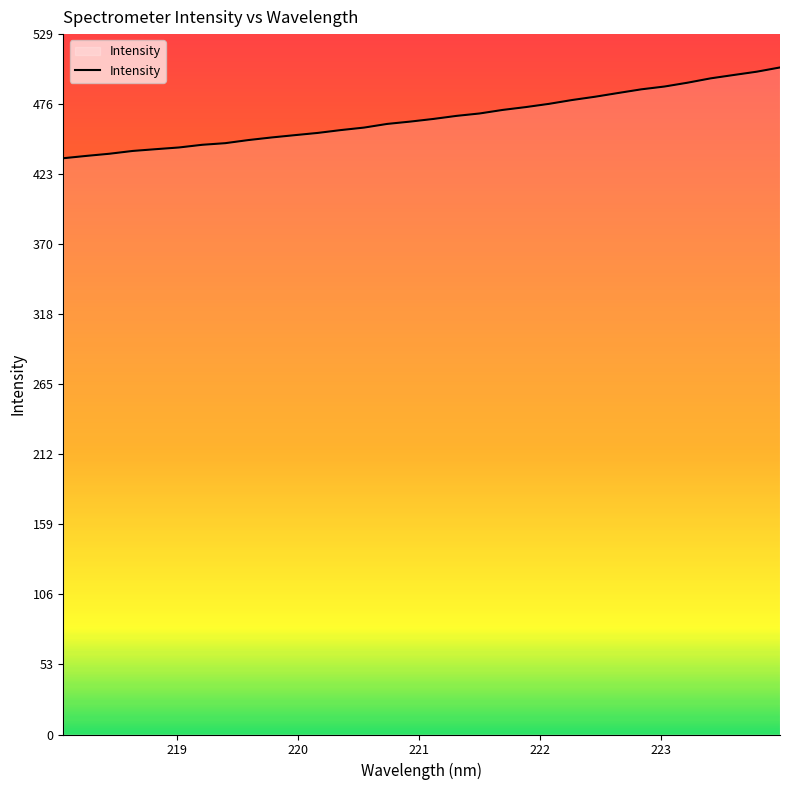

Does the chart have visible grid lines?

No